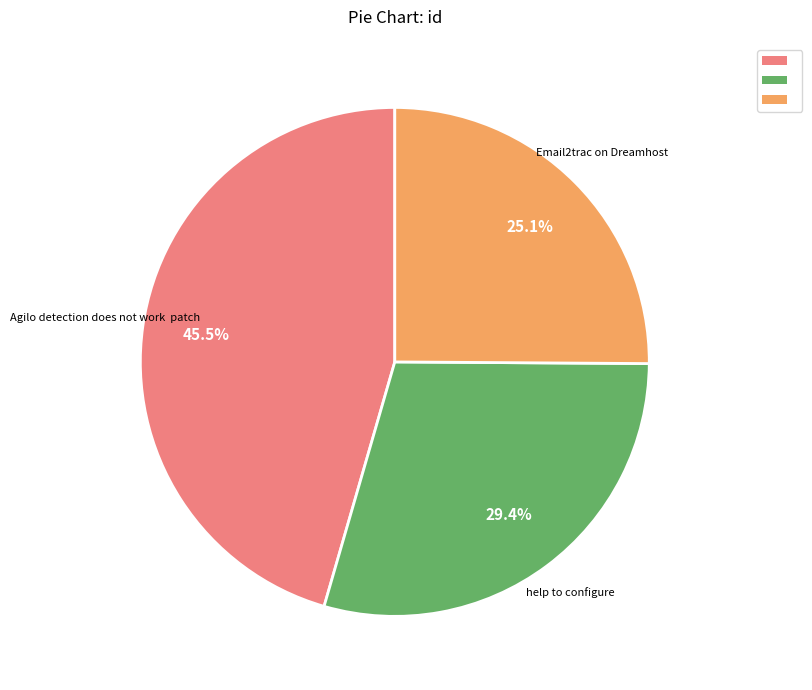

Is there a majority slice in this chart?

No